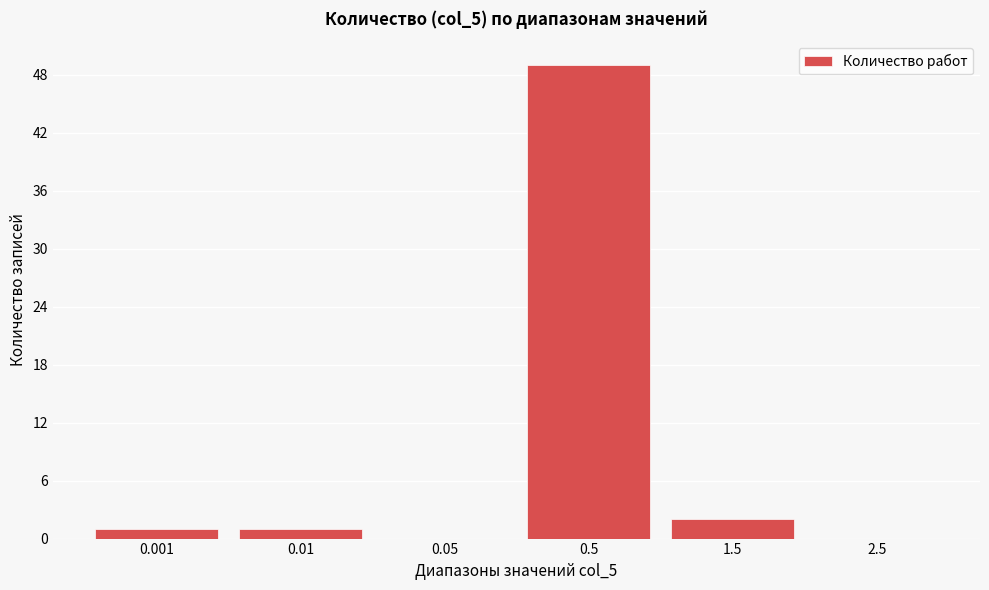

Reading left to right, extract all data points from this chart.

0.001=1	0.01=1	0.05=0	0.5=49	1.5=2	2.5=0